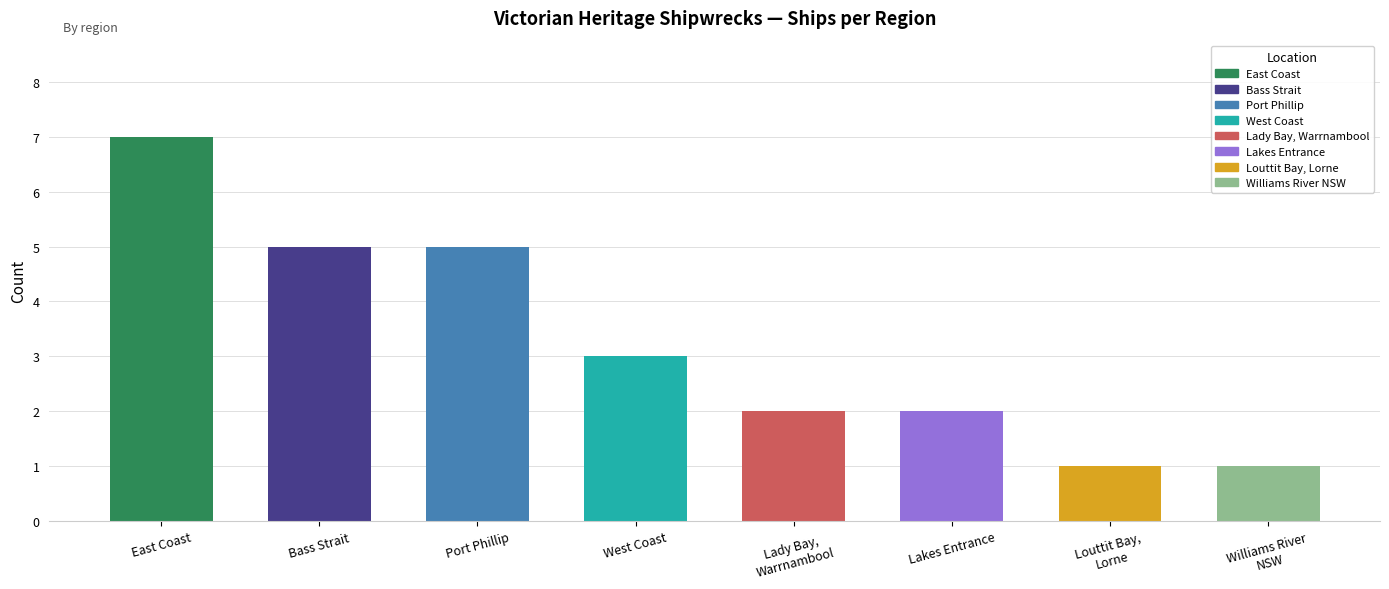

What position from the left is Lakes Entrance?

6